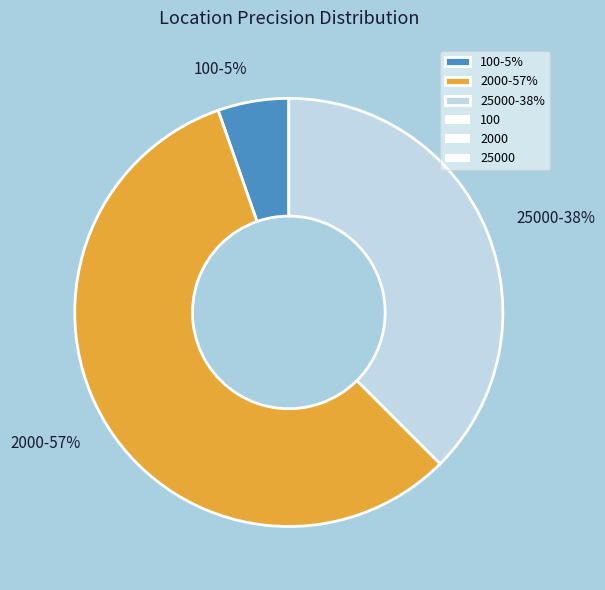

Do 25000 and 2000 together represent more than half of the pie?

Yes